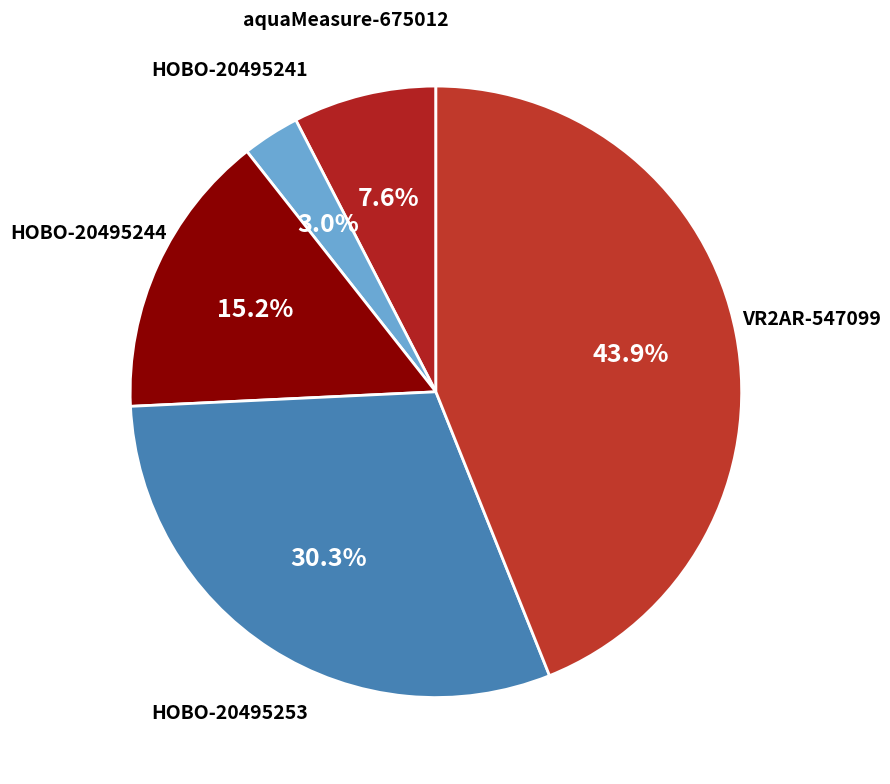

Count the number of slices in the pie.

5